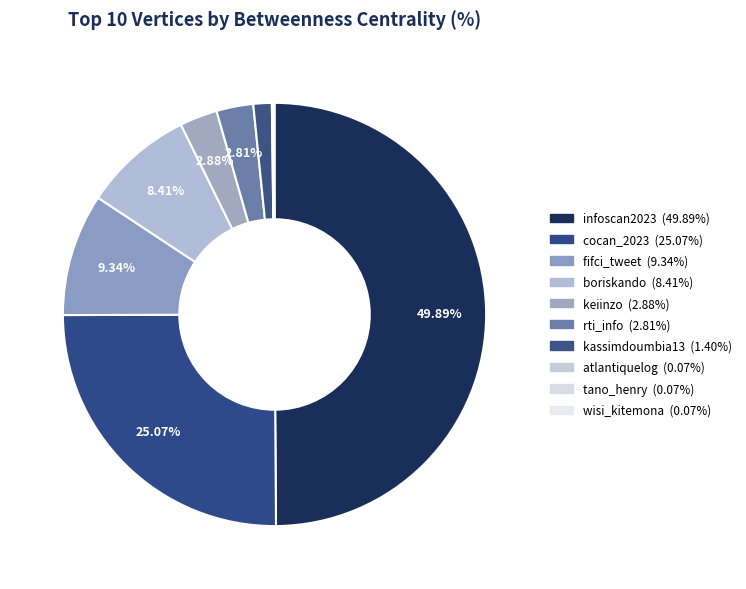

Is there a majority slice in this chart?

No